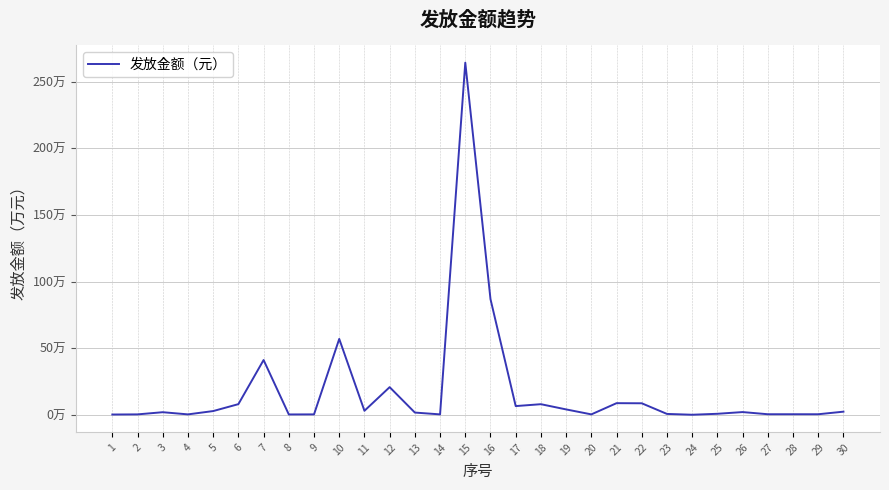

List the labels in order of value, largest first.

15, 16, 10, 7, 12, 21, 22, 6, 18, 17, 19, 11, 5, 30, 26, 3, 13, 25, 23, 27, 28, 29, 2, 4, 9, 14, 20, 8, 1, 24